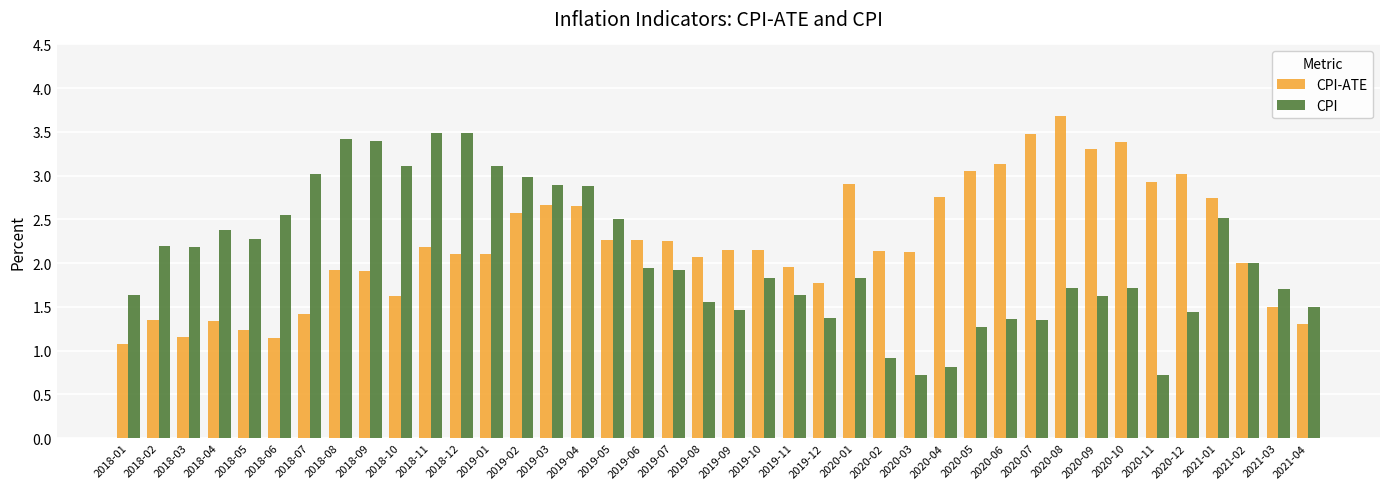

At which label does CPI-ATE reach its minimum?

2018-01